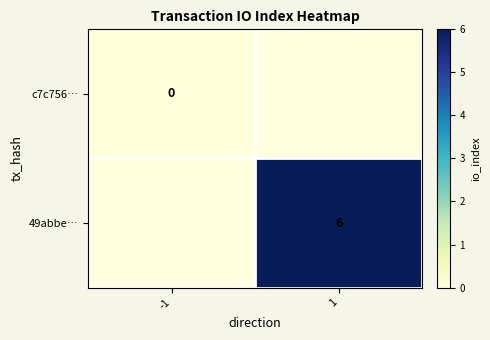

The 49abbe… series shows 6 at 1. True or false?

True